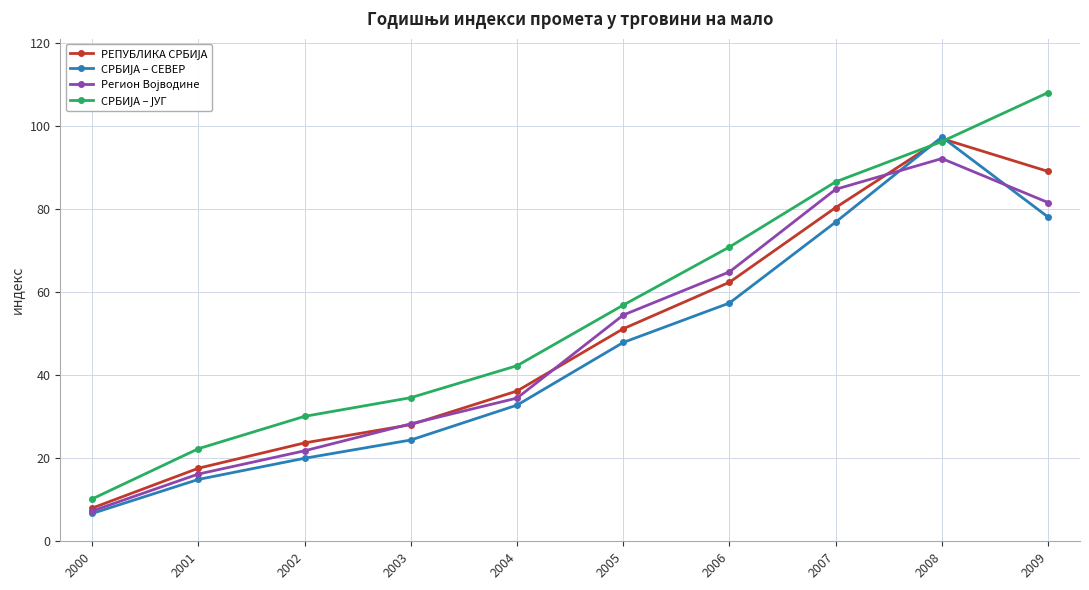

What is the maximum value shown in the chart?

108.1